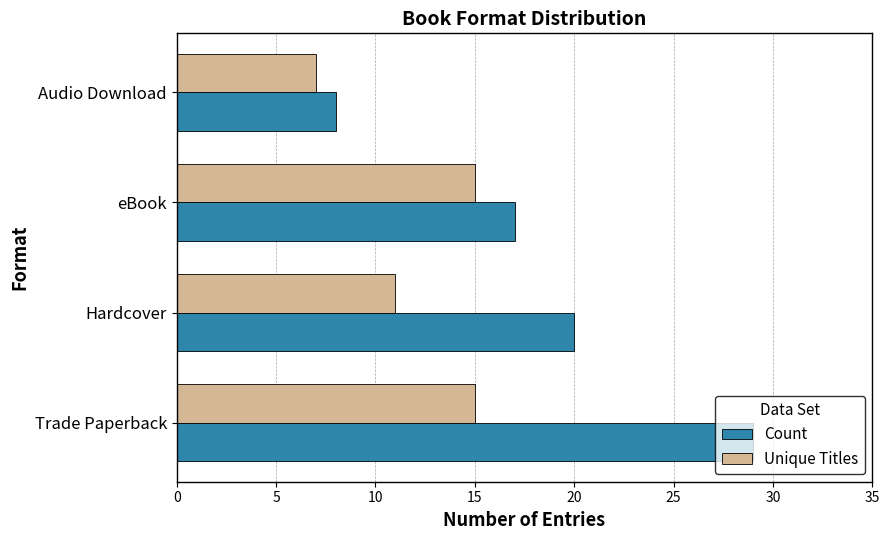

What is the difference between the maximum and minimum values in the Count series?

21